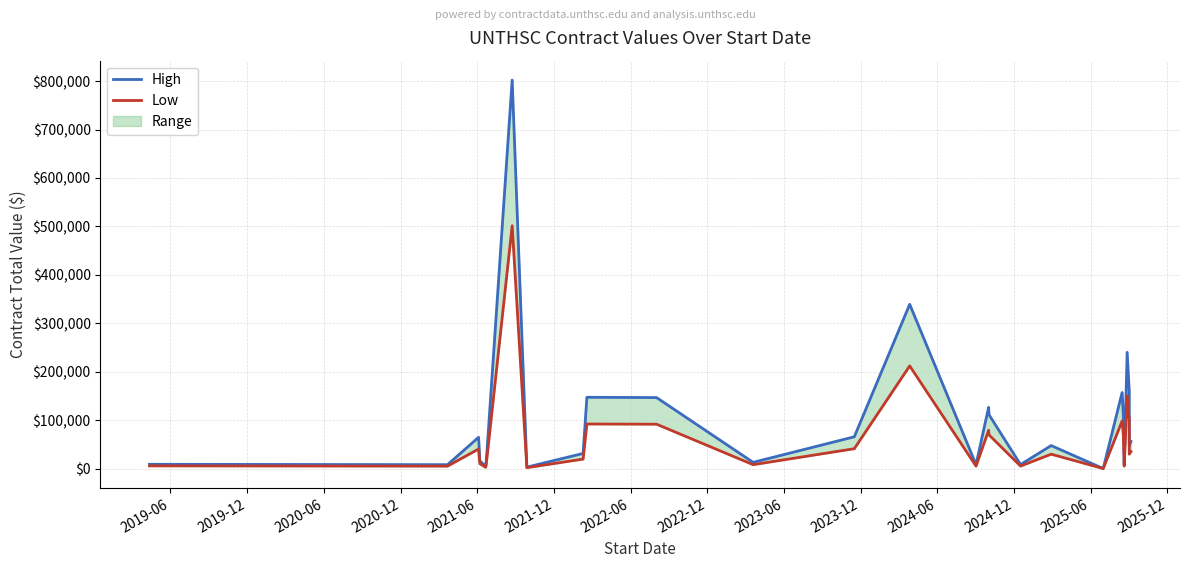

What is the value of the Low point at the 22nd from the left?

67918.0